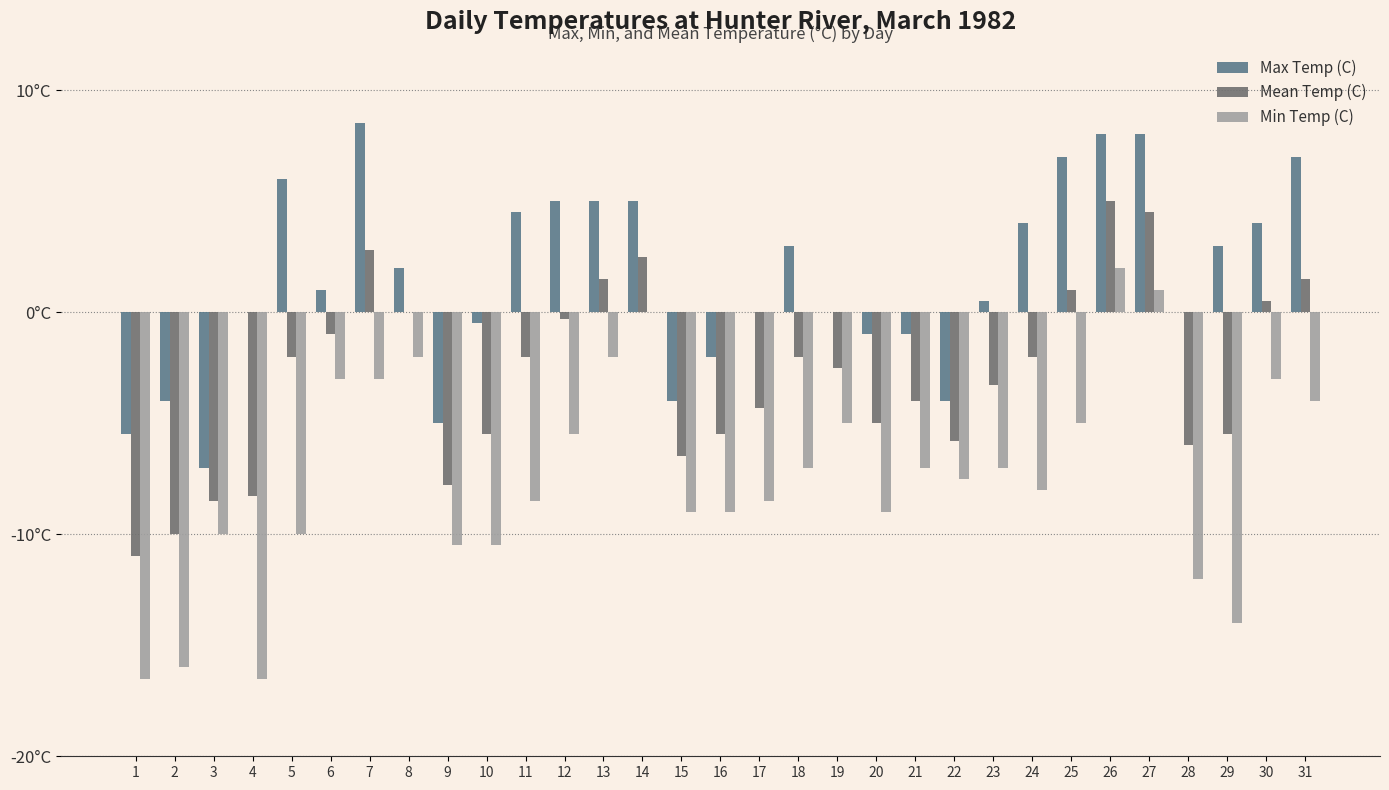

Does the chart contain stacked bars?

No